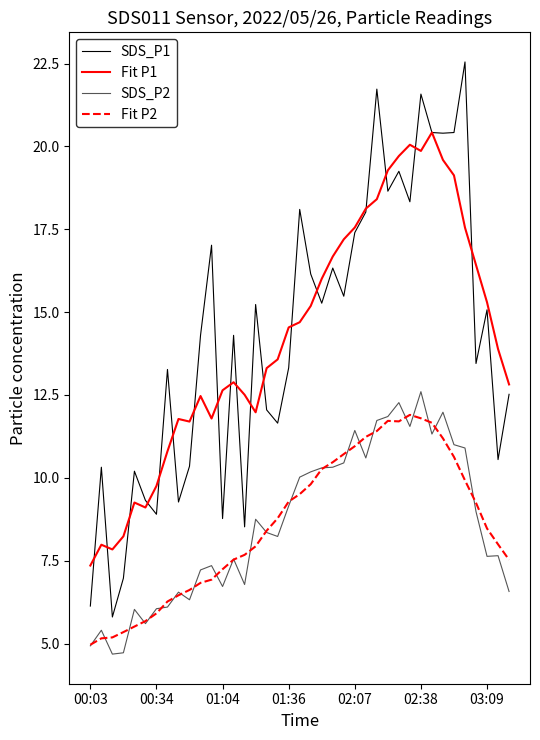

What is the minimum value shown in the chart?

4.7